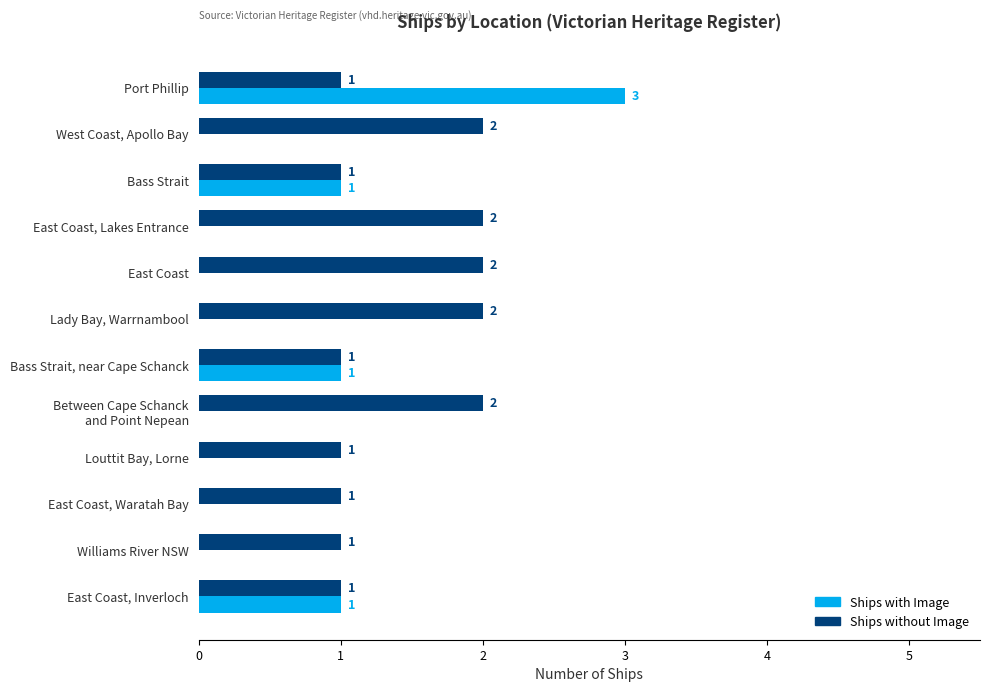

Is it true that Ships without Image equals 3 at East Coast, Lakes Entrance?

False